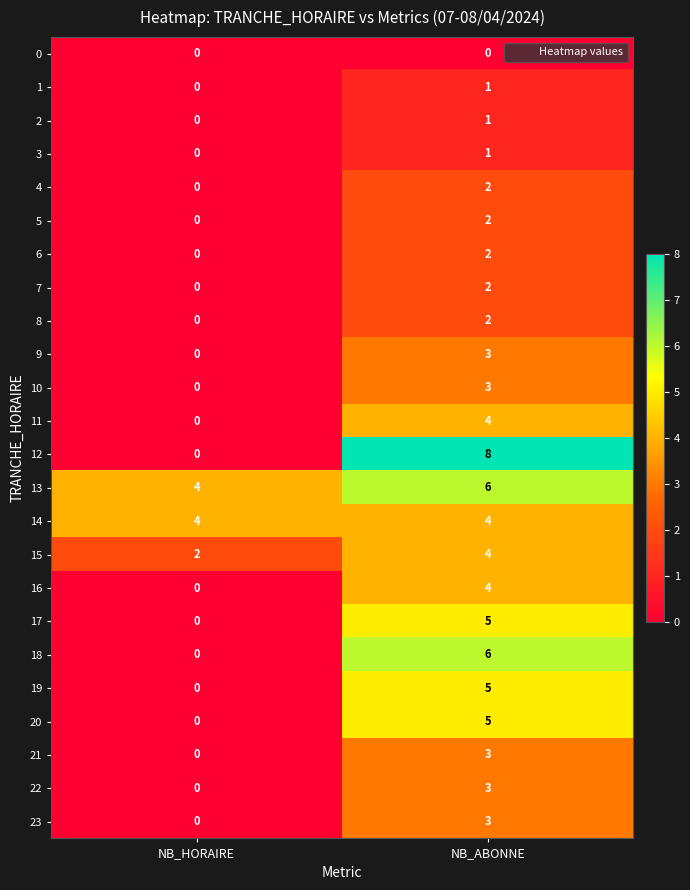

Is the value of 19 at NB_HORAIRE greater than the value of 5 at NB_ABONNE?

No